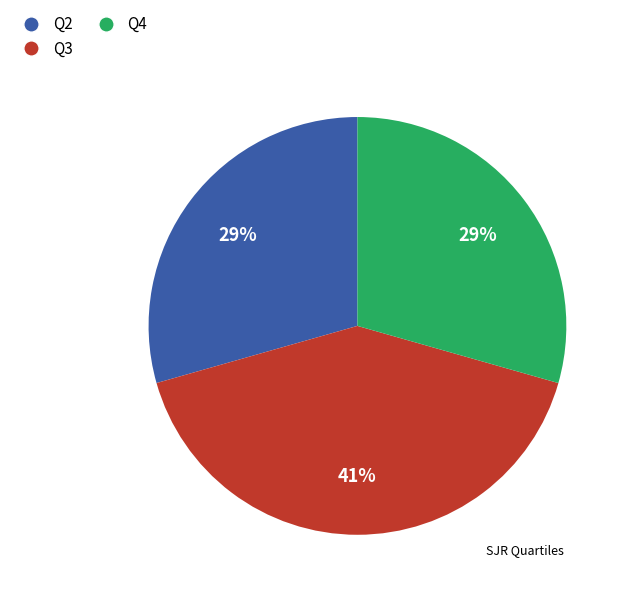

Is there a majority slice in this chart?

No